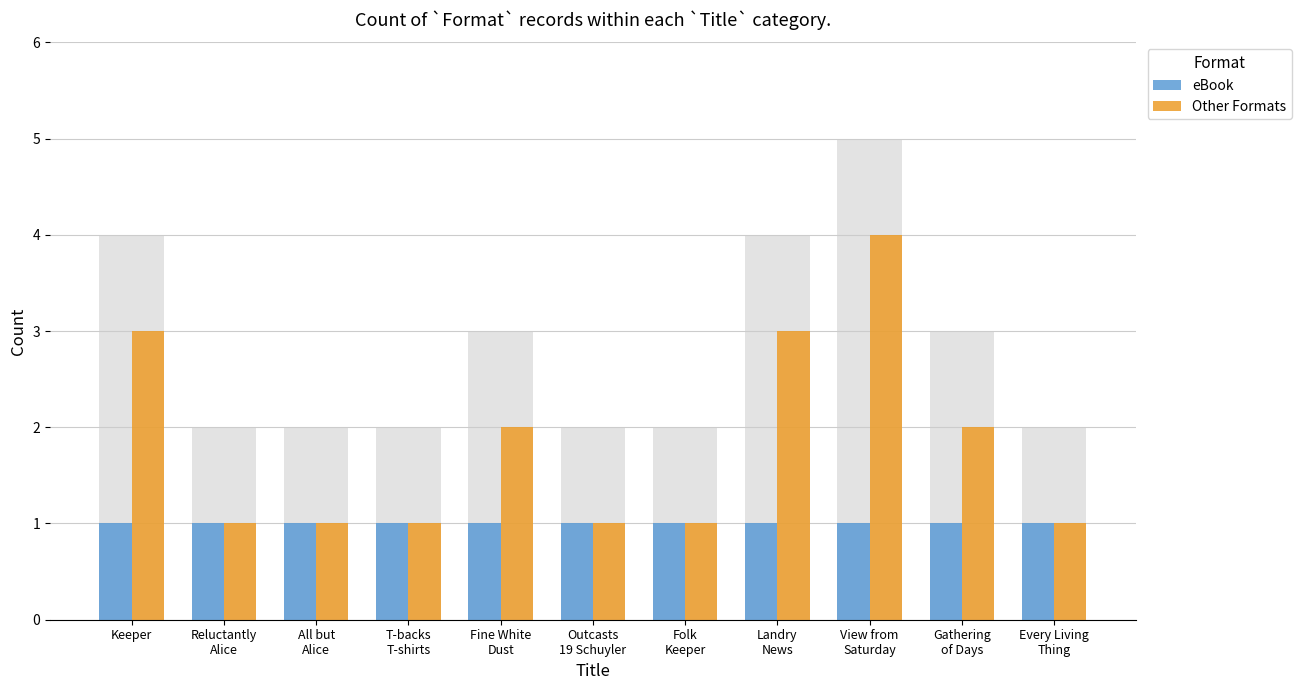

How many bars are there in total?

22